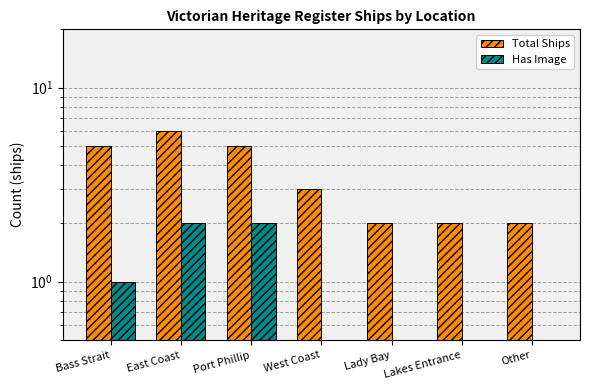

Reading right to left, list all the values displayed in this chart.

Total Ships: 2	2	2	3	5	6	5
Has Image: 0	0	0	0	2	2	1